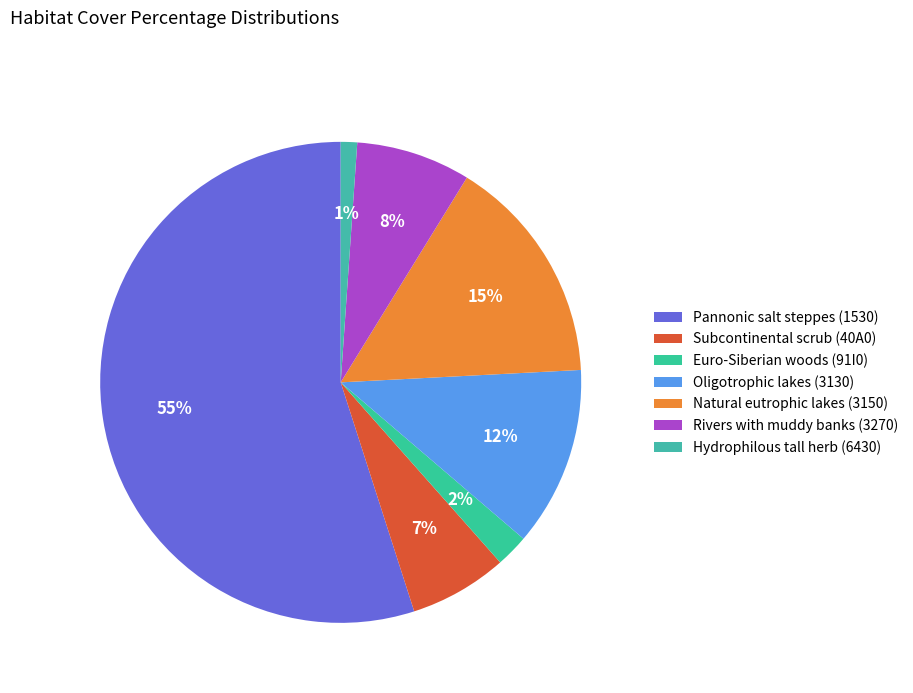

What percentage do Euro-Siberian woods (91I0) and Hydrophilous tall herb (6430) together represent?

3.3%